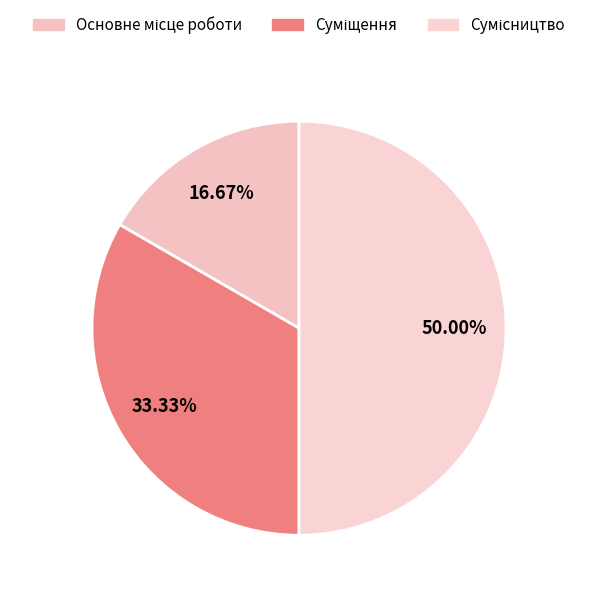

How many slices are in this pie chart?

3